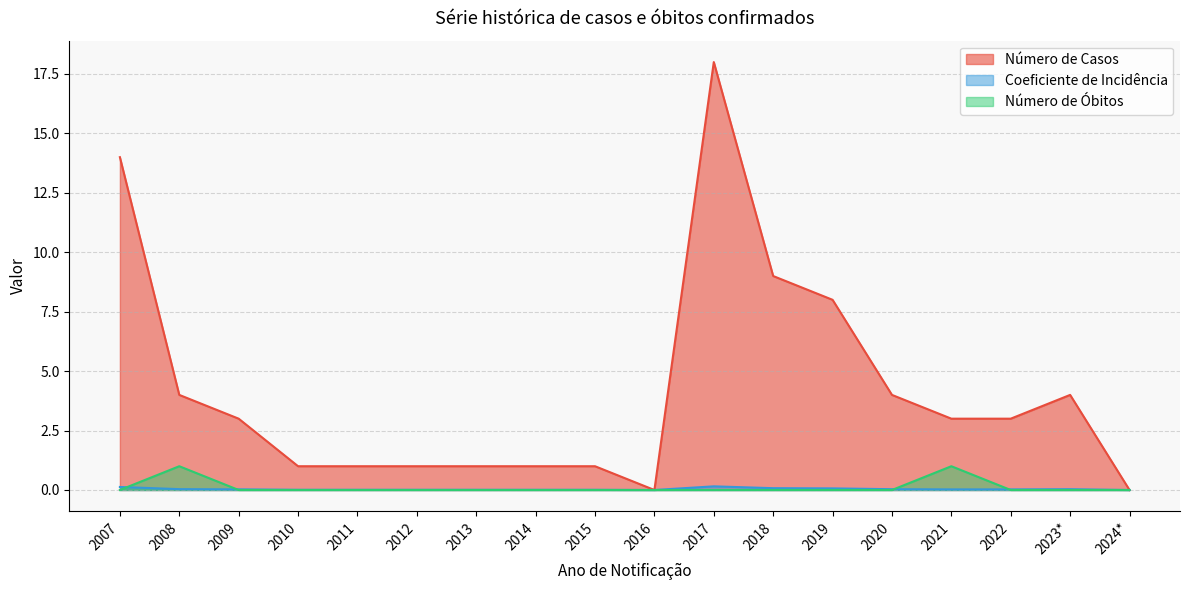

List the labels in order of Número de Óbitos value, smallest first.

2007, 2009, 2010, 2011, 2012, 2013, 2014, 2015, 2016, 2017, 2018, 2019, 2020, 2022, 2023*, 2024*, 2008, 2021